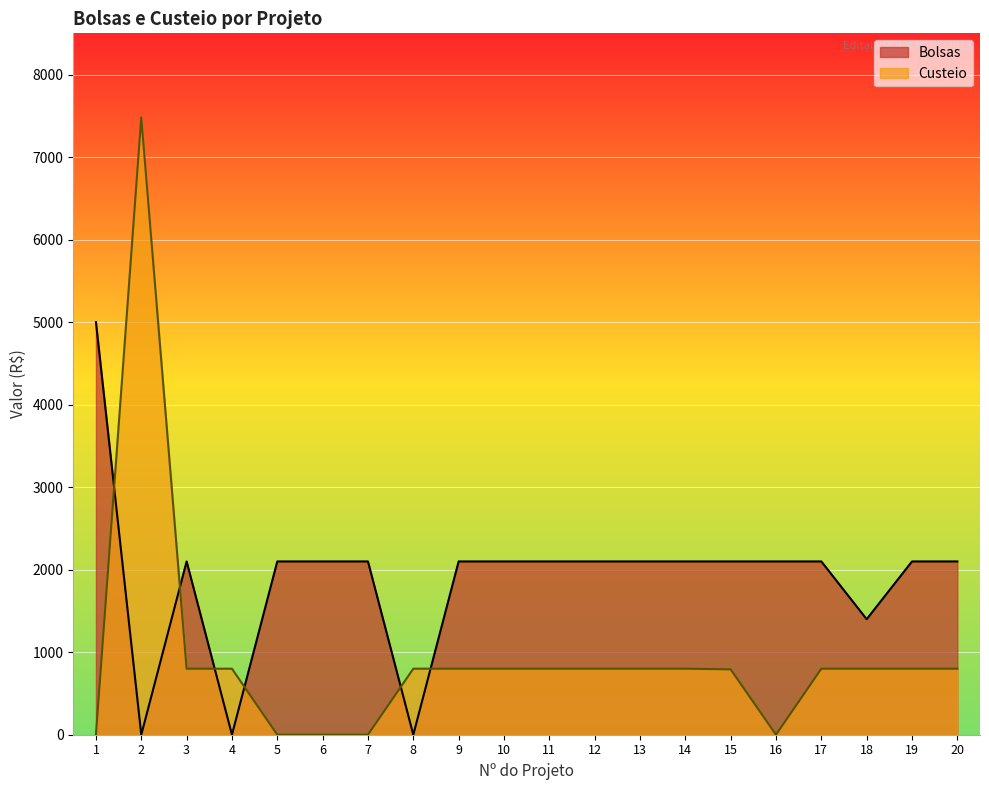

At which category does the chart reach its peak across all series?

2